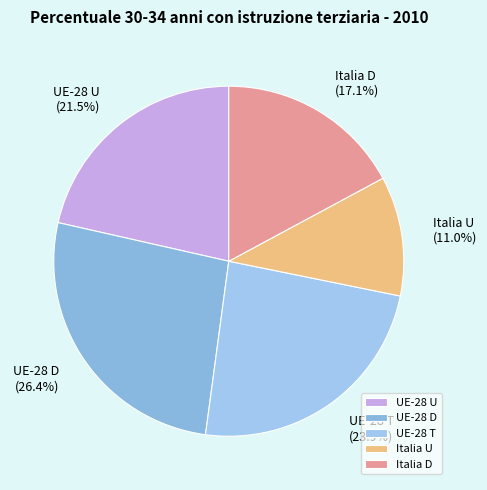

Which has a higher value, Italia D or UE-28 U?

UE-28 U